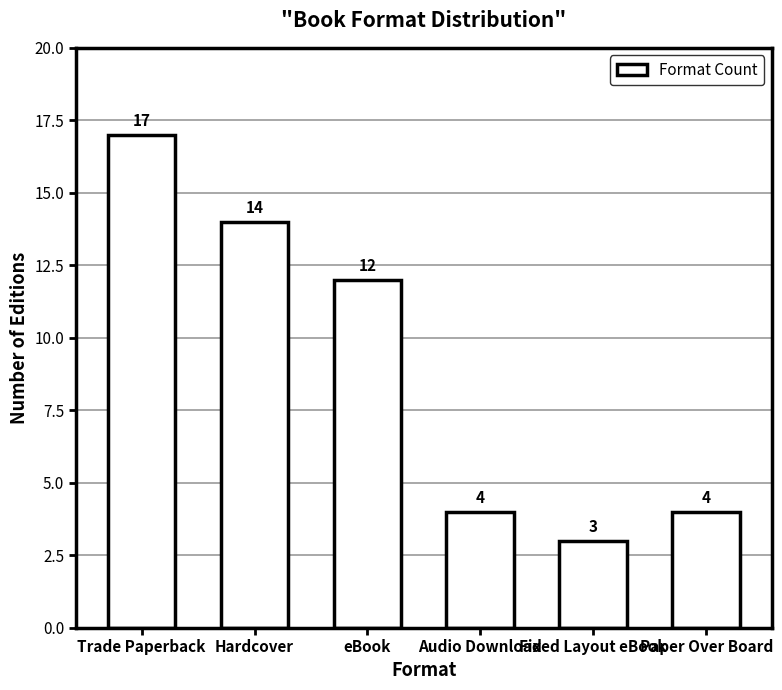

How many distinct data groups are displayed?

1